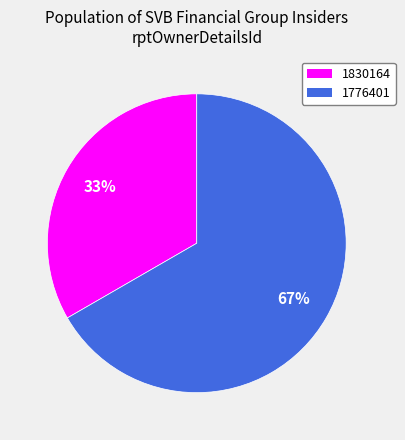

To the nearest percent, what is the combined percentage of 1830164 and 1776401?

100%